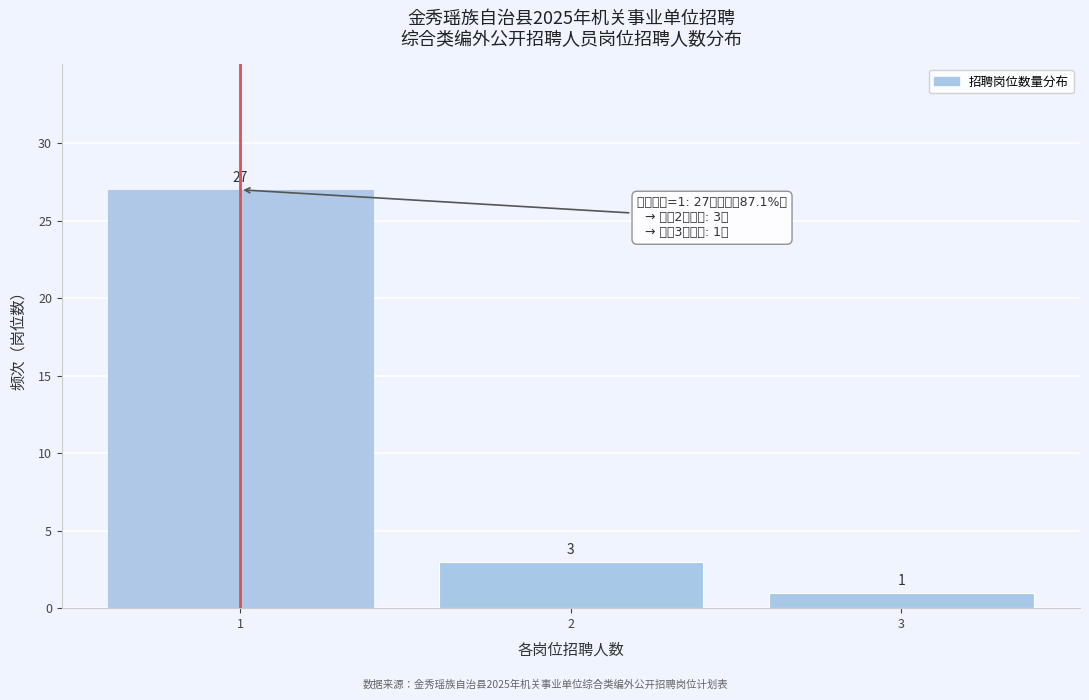

Reading left to right, list all the values displayed in this chart.

1=27	2=3	3=1